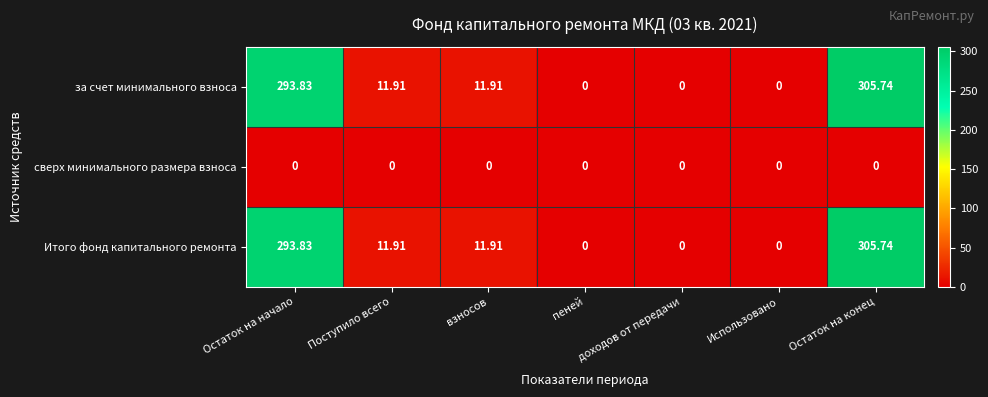

At which category is the sum across all series the highest?

Остаток на конец